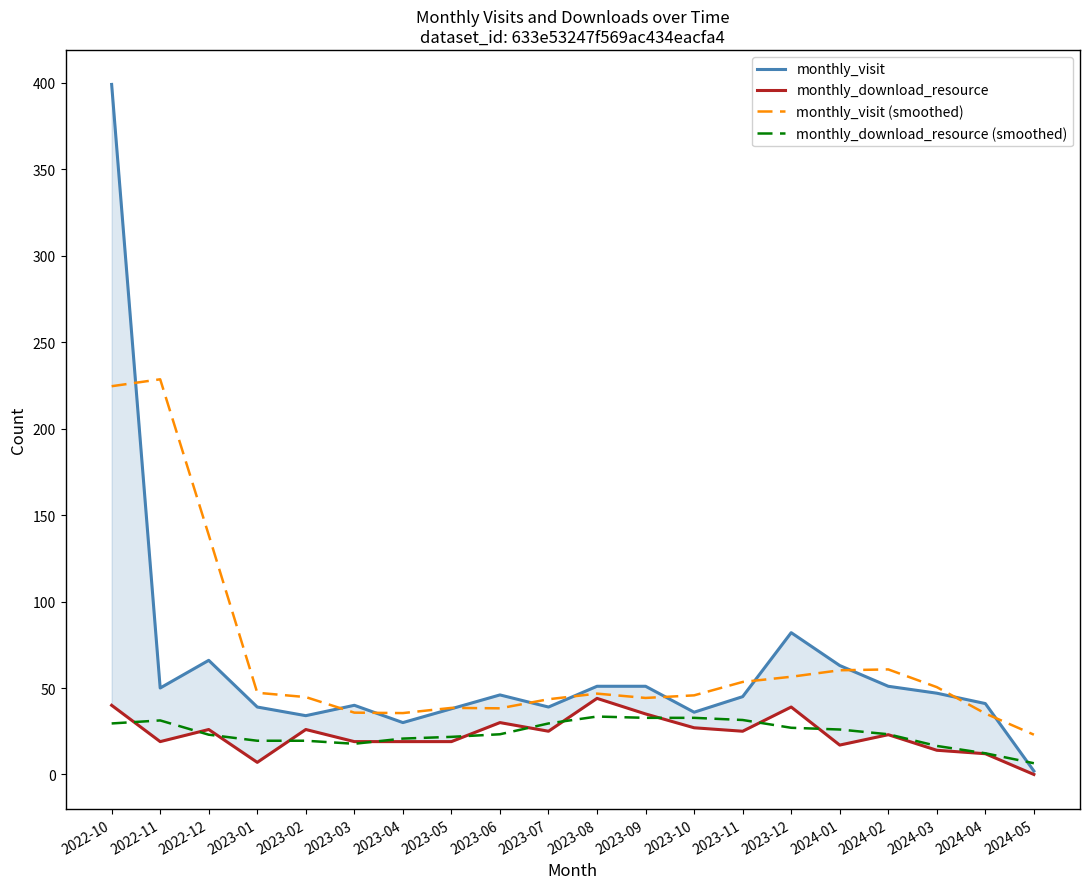

Is this an area chart (filled region under the line)?

No